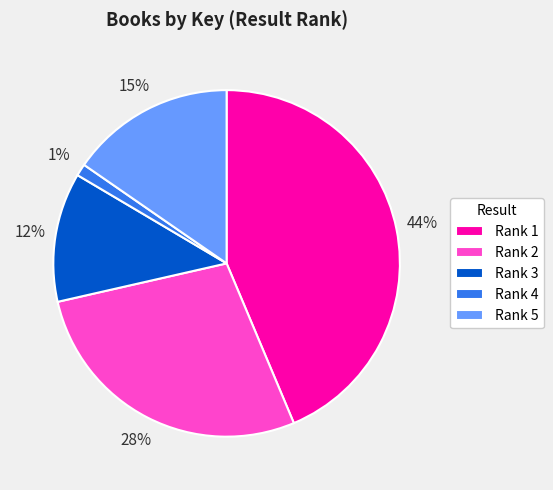

Is there a majority slice in this chart?

No